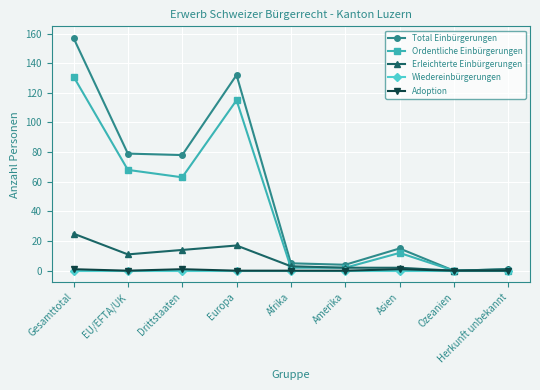

How many data points does each series have?

9